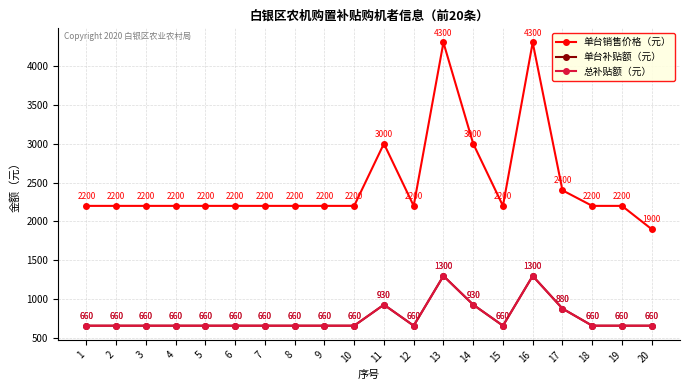

Reading left to right, list all the values displayed in this chart.

单台销售价格（元）: 2200	2200	2200	2200	2200	2200	2200	2200	2200	2200	3000	2200	4300	3000	2200	4300	2400	2200	2200	1900
单台补贴额（元）: 660	660	660	660	660	660	660	660	660	660	930	660	1300	930	660	1300	880	660	660	660
总补贴额（元）: 660	660	660	660	660	660	660	660	660	660	930	660	1300	930	660	1300	880	660	660	660